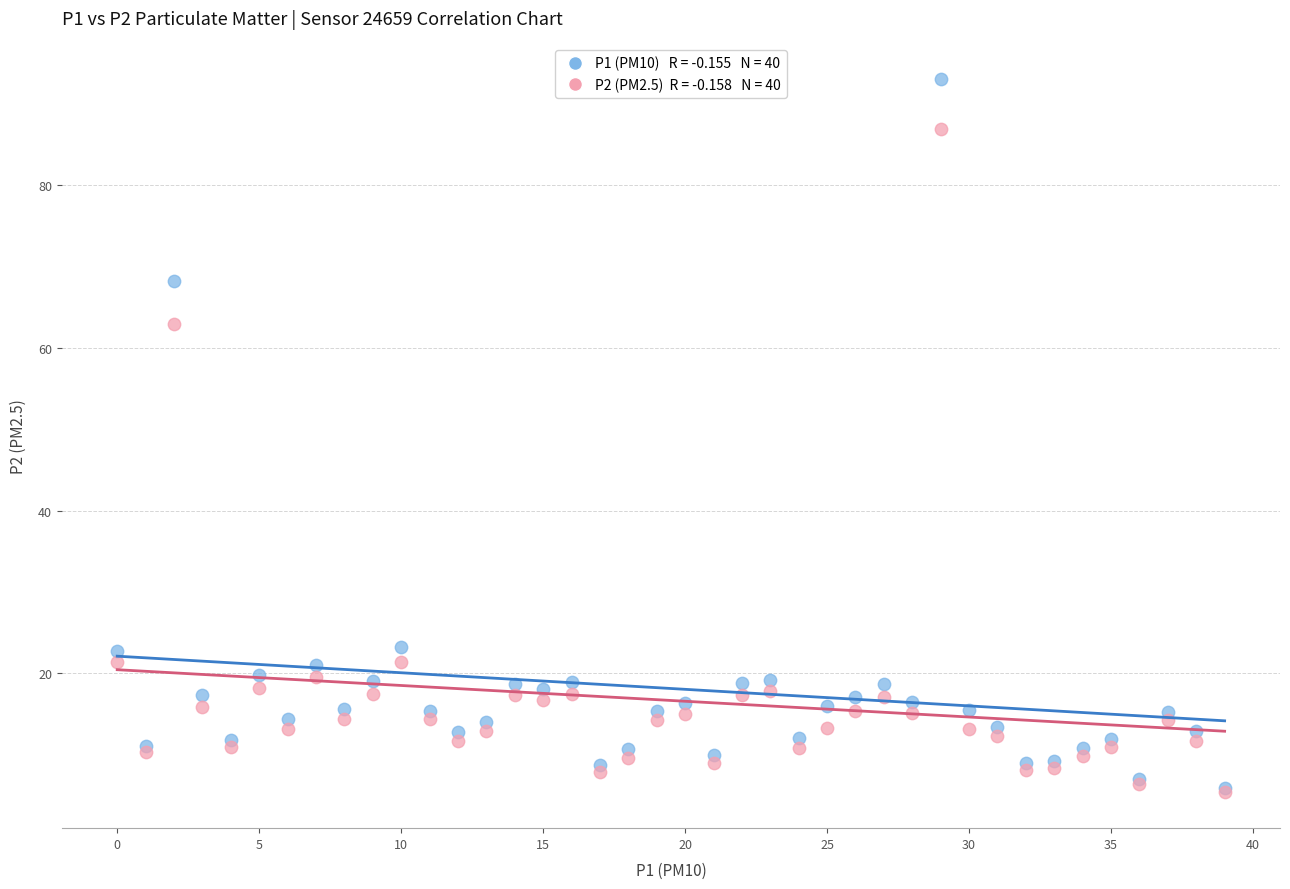

Across all series, what Y value is closest to 49?

63.0